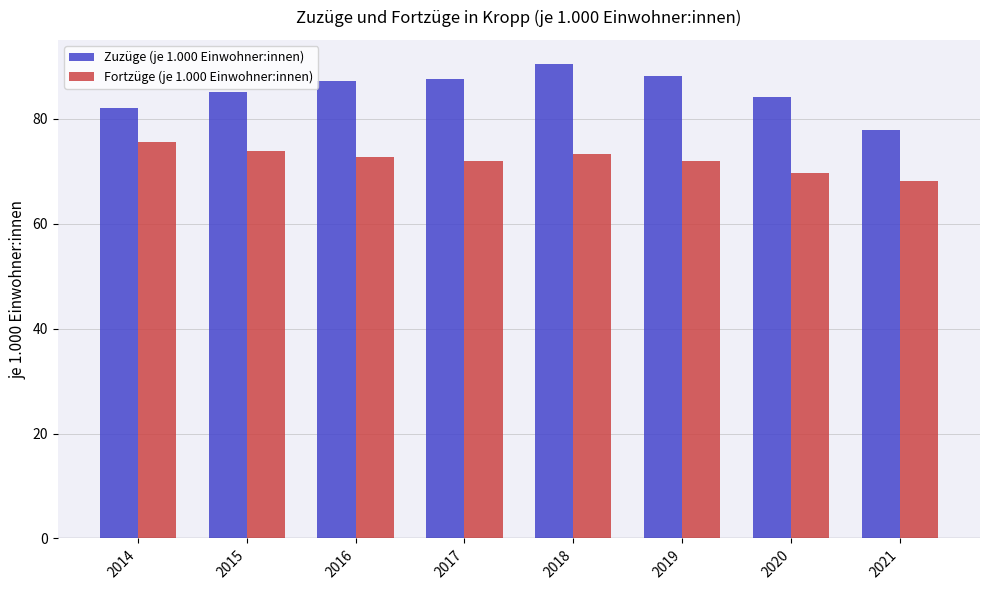

Rank the series by their average value, from lowest to highest.

Fortzüge (je 1.000 Einwohner:innen), Zuzüge (je 1.000 Einwohner:innen)